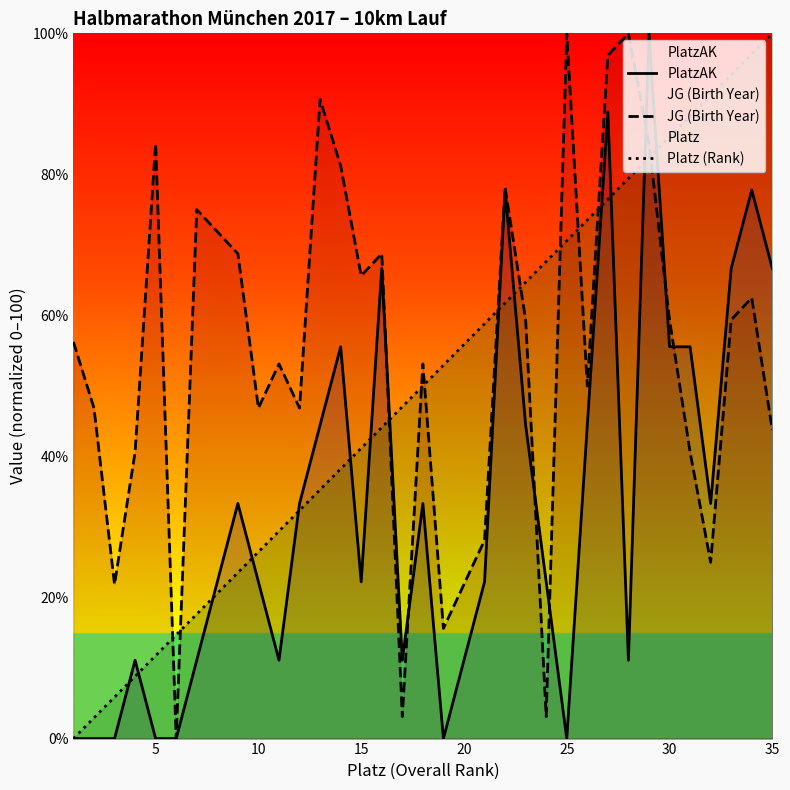

Count the number of categories in the chart.

35